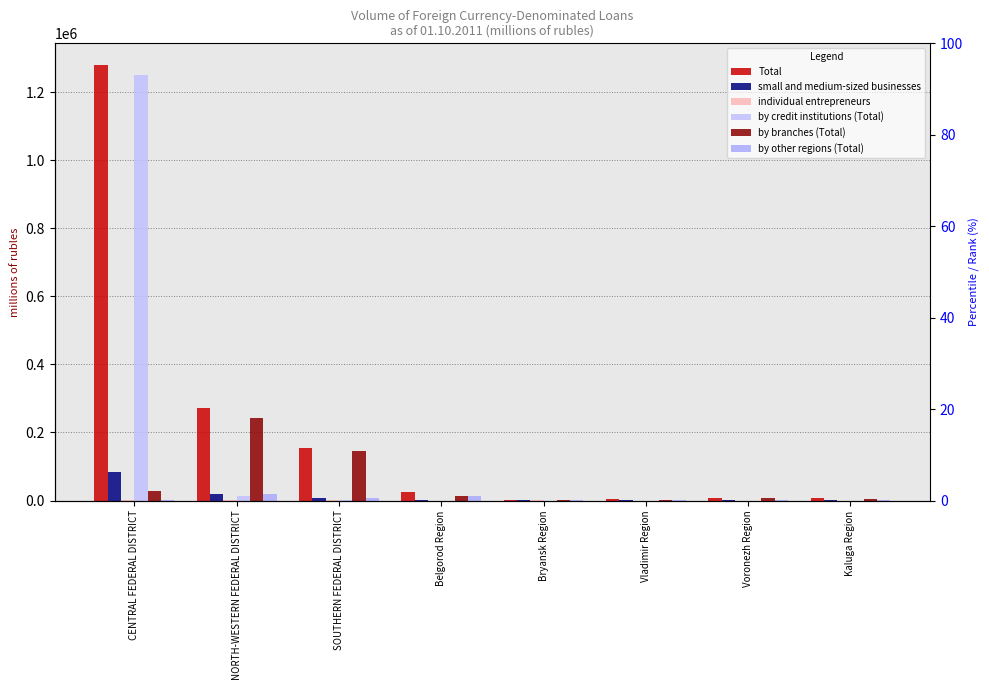

List the labels in order of by credit institutions (Total) value, largest first.

CENTRAL FEDERAL DISTRICT, NORTH-WESTERN FEDERAL DISTRICT, SOUTHERN FEDERAL DISTRICT, Belgorod Region, Kaluga Region, Bryansk Region, Vladimir Region, Voronezh Region